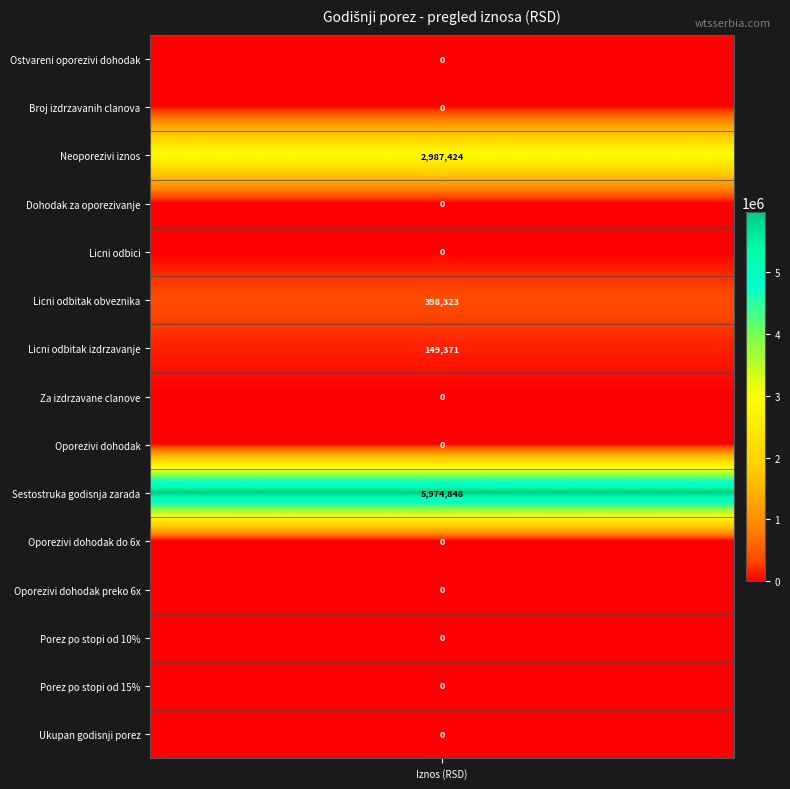

Read the value at 3.

2987424.0